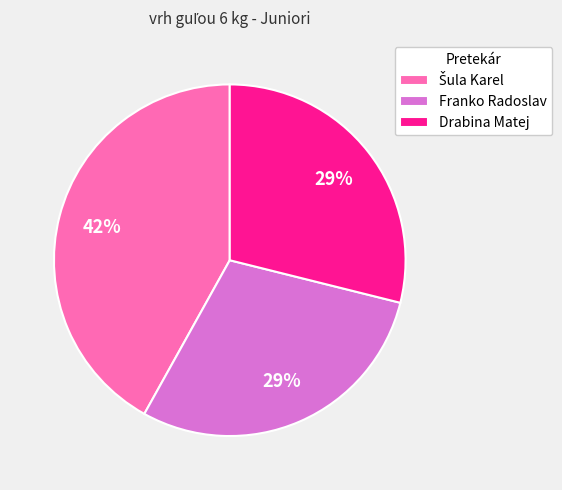

Is it true that Franko Radoslav is 29% of the pie?

True